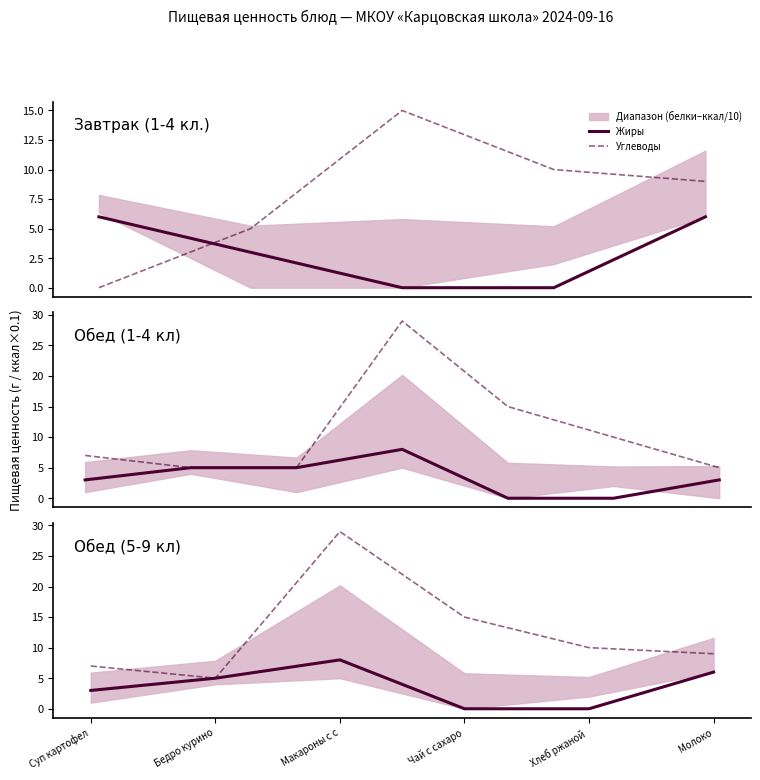

Is it true that Углеводы equals 29 at Макароны с с?

True